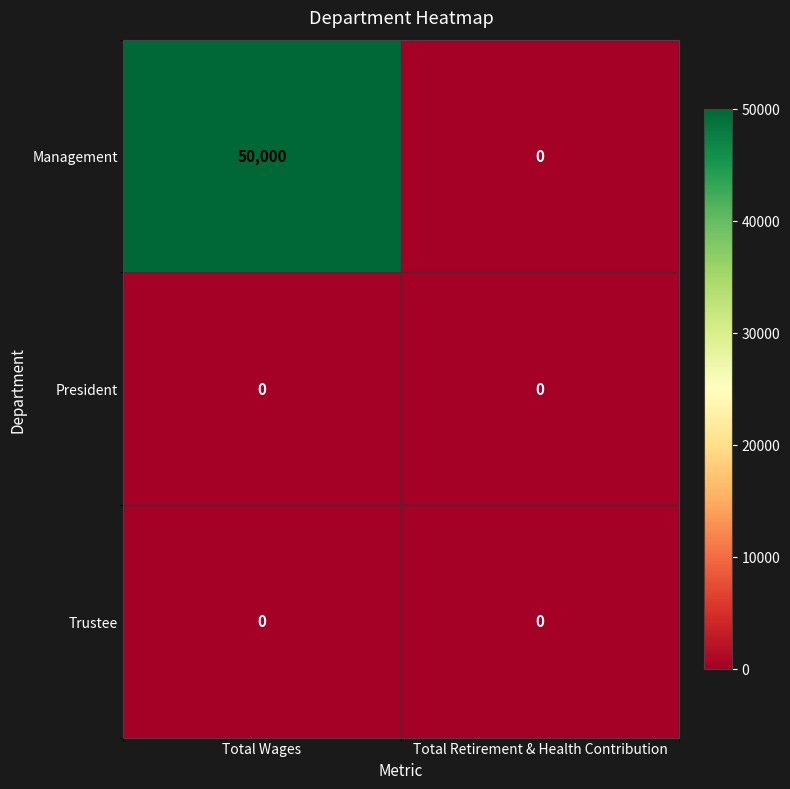

Is it true that Management equals 50000 at Total Wages?

True